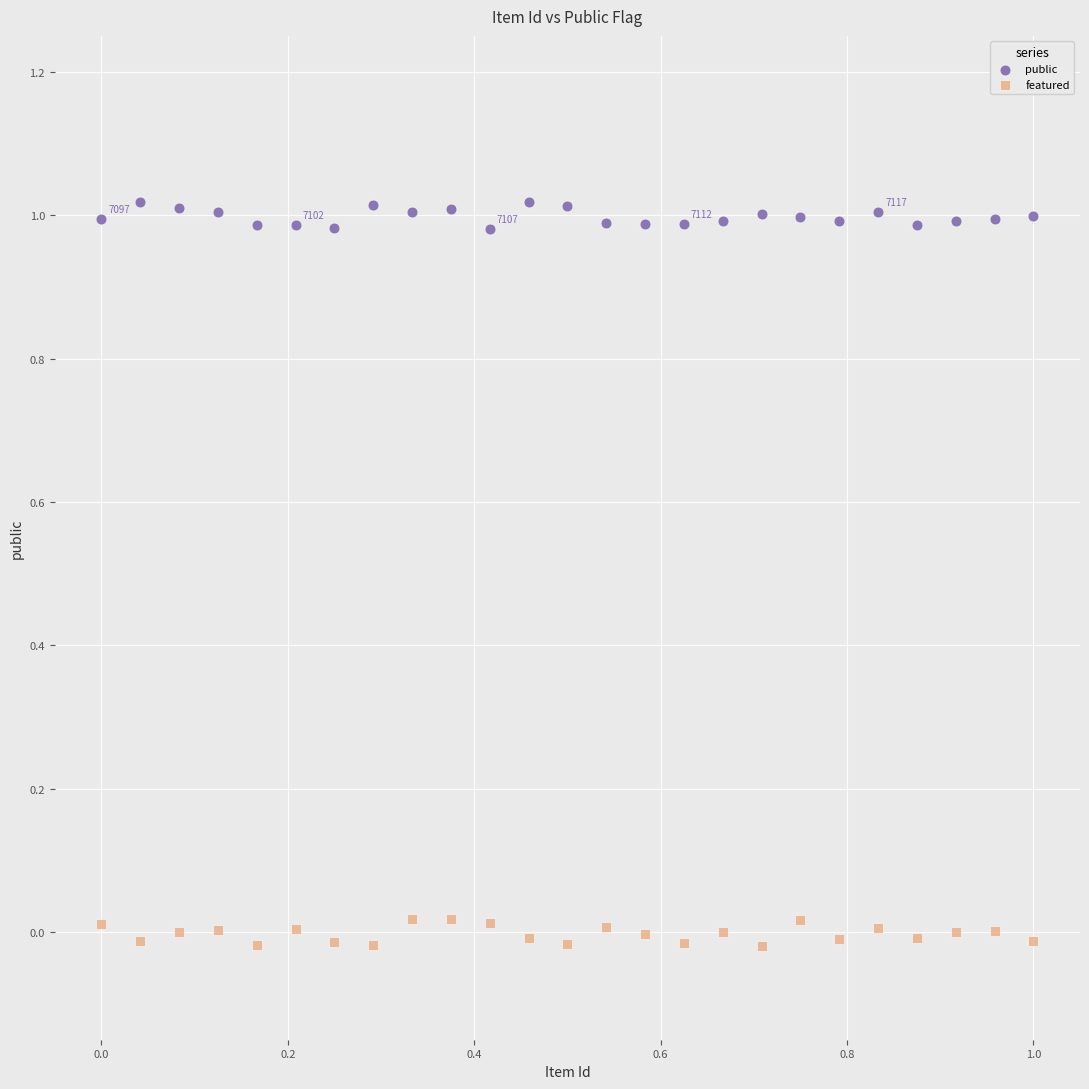

Which series contains the highest Y value?

public